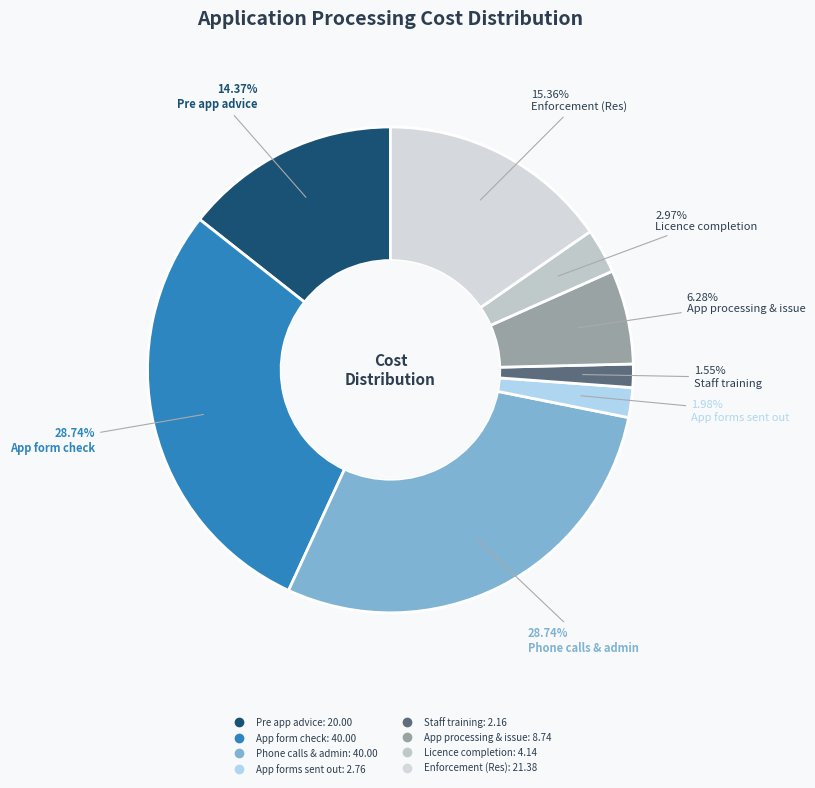

What is the smallest slice in the pie chart?

Staff training